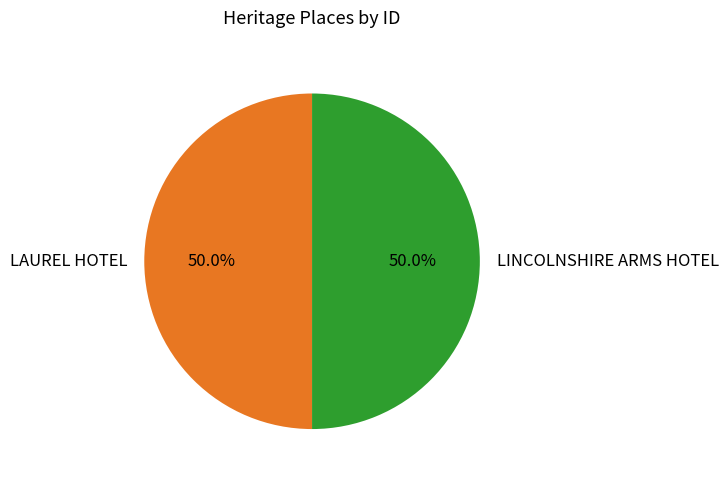

What is the ratio of the value at LAUREL HOTEL to the value at LINCOLNSHIRE ARMS HOTEL?

1.0